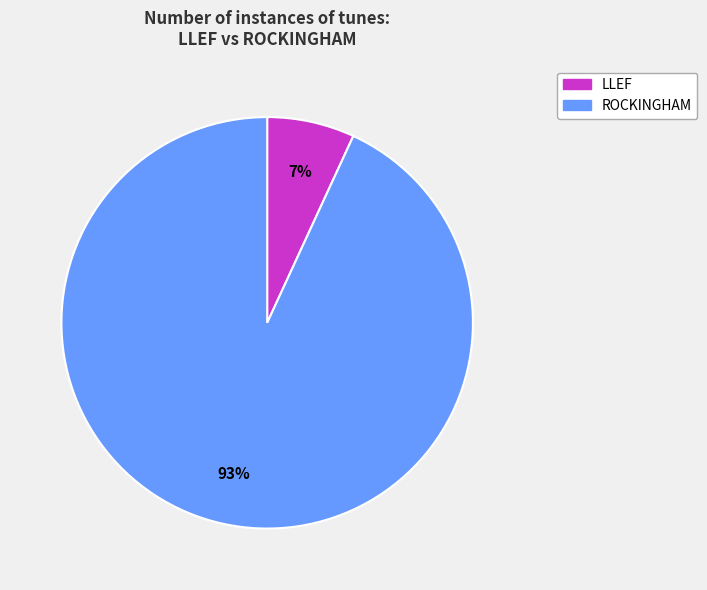

How many segments does this pie chart have?

2